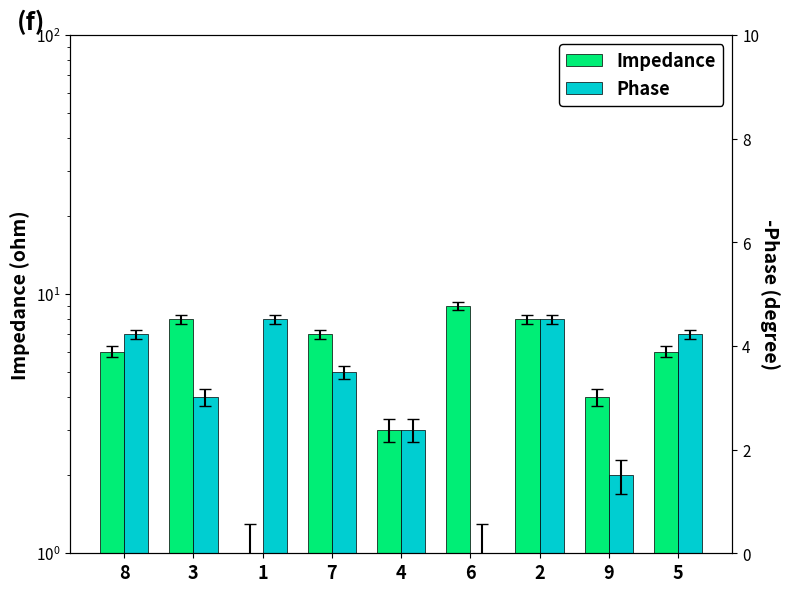

What is the maximum value shown in the chart?

9